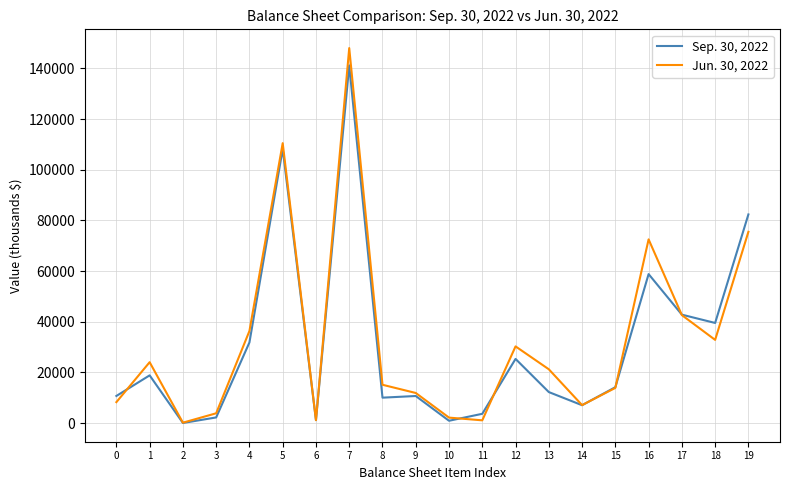

Rank the series by their average value, from lowest to highest.

Sep. 30, 2022, Jun. 30, 2022